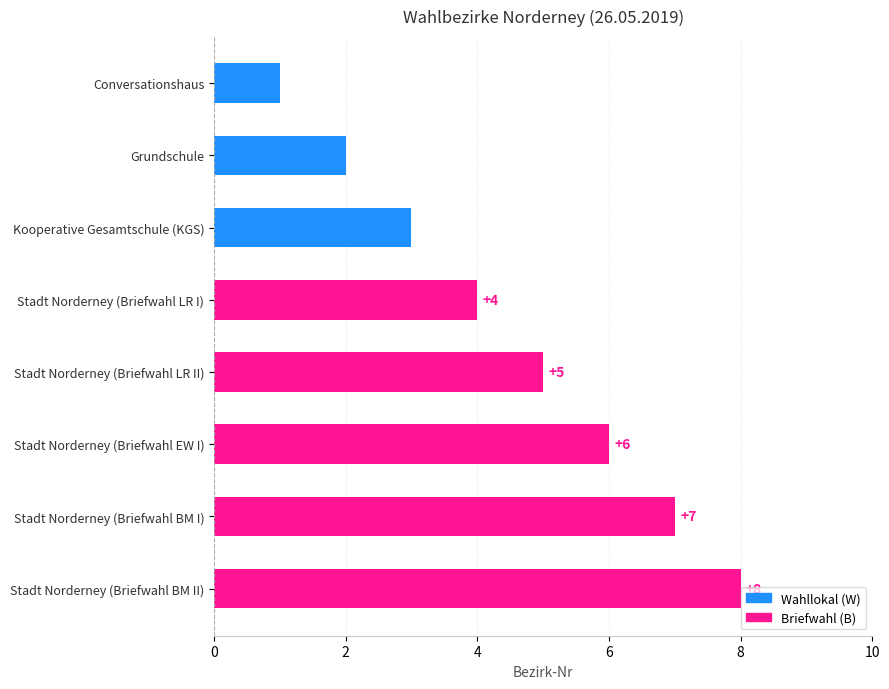

True or false: the data shows 8 at Stadt Norderney (Briefwahl EW I).

False